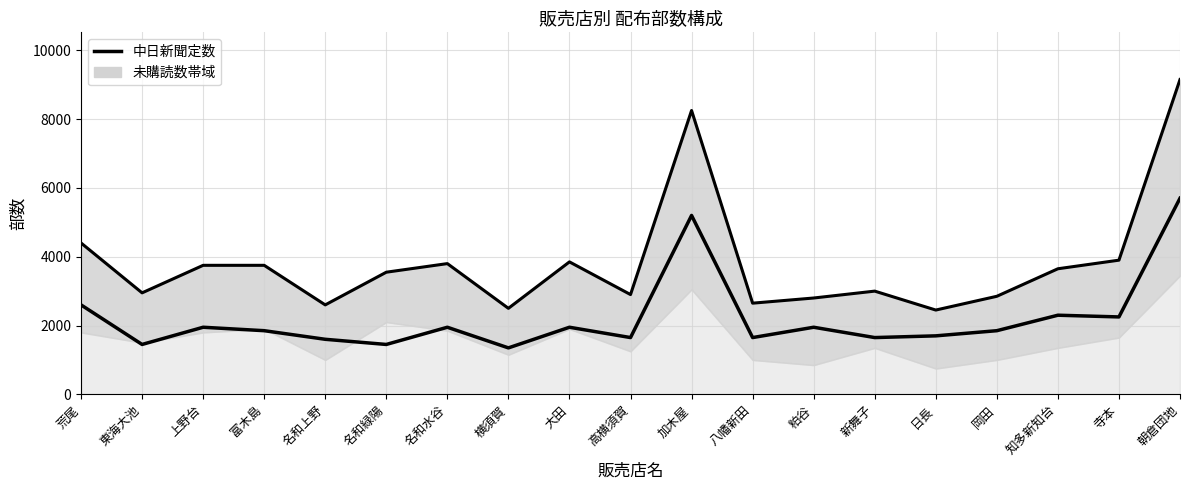

Rank the categories by 中日新聞定数 (median line) value from highest to lowest.

朝倉団地, 加木屋, 荒尾, 知多新知台, 寺本, 上野台, 名和水谷, 大田, 粕谷, 富木島, 岡田, 日長, 高横須賀, 八幡新田, 新舞子, 名和上野, 東海大池, 名和緑陽, 横須賀